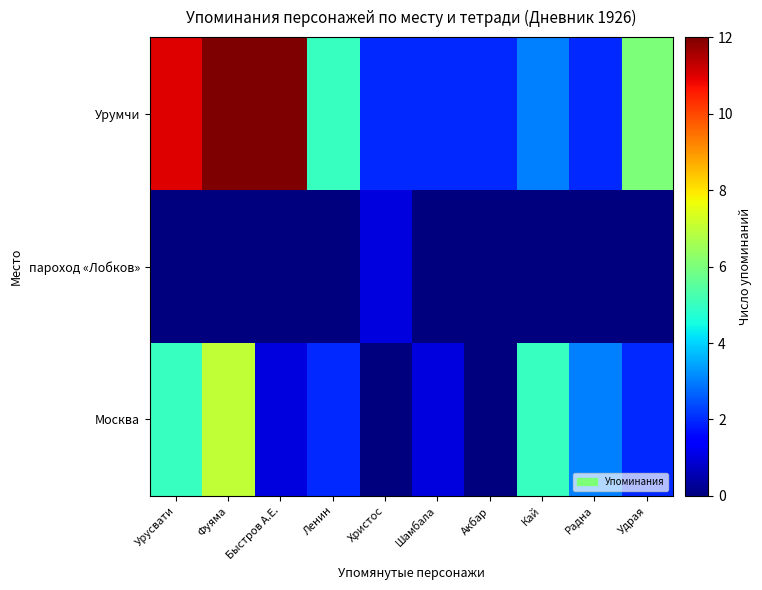

Rank the series by their average value, from lowest to highest.

пароход «Лобков», Москва, Урумчи